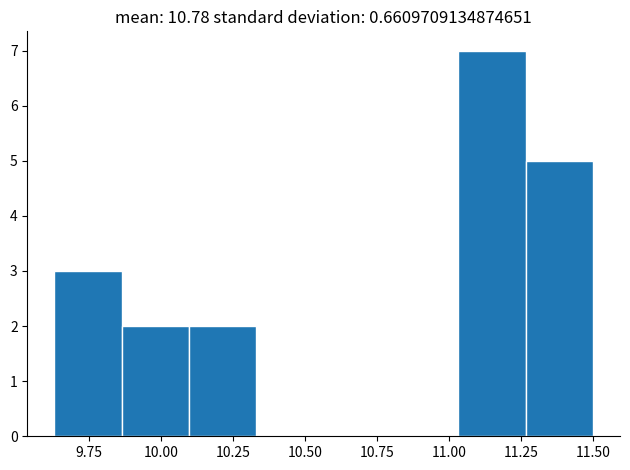

Reading left to right, list every bar in this chart as the range it spans on the x-axis followed by its height. Neither the bar edges nor the heights are printed on the chart, so give them approximately, as read against the axes.

9.65 to 9.85: 3
9.85 to 10.10: 2
10.10 to 10.35: 2
10.35 to 10.55: 0
10.55 to 10.80: 0
10.80 to 11.05: 0
11.05 to 11.25: 7
11.25 to 11.50: 5